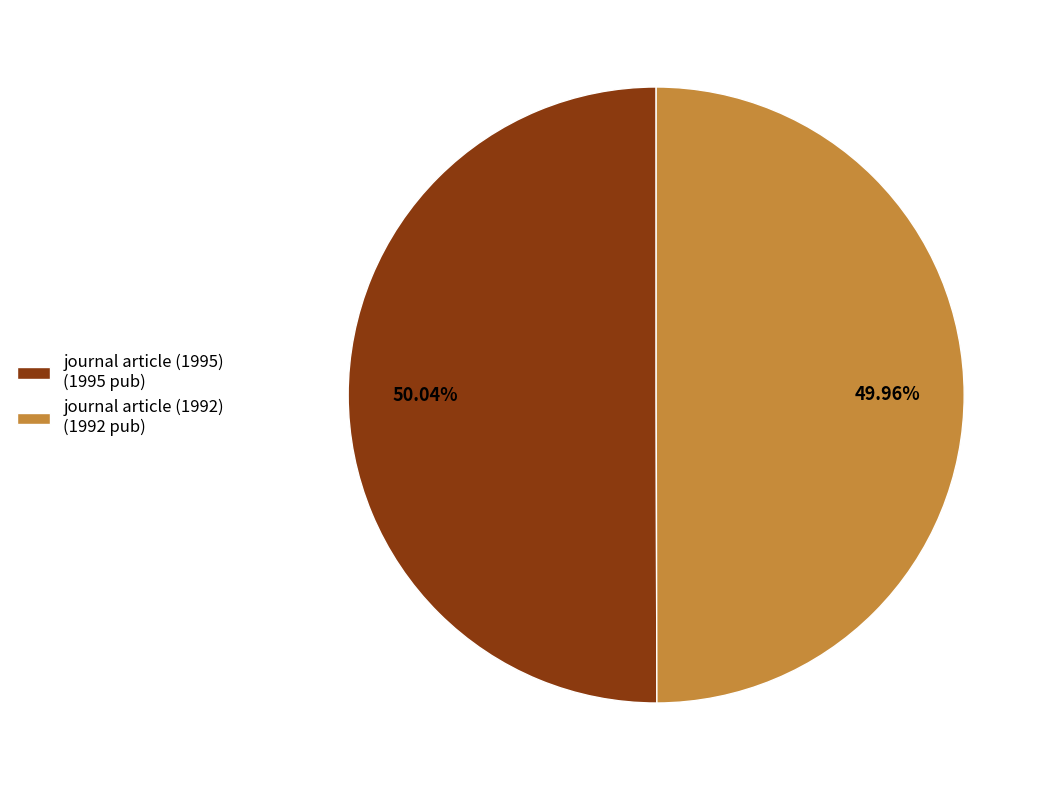

True or false: journal article (1992) accounts for 41% of the total.

False